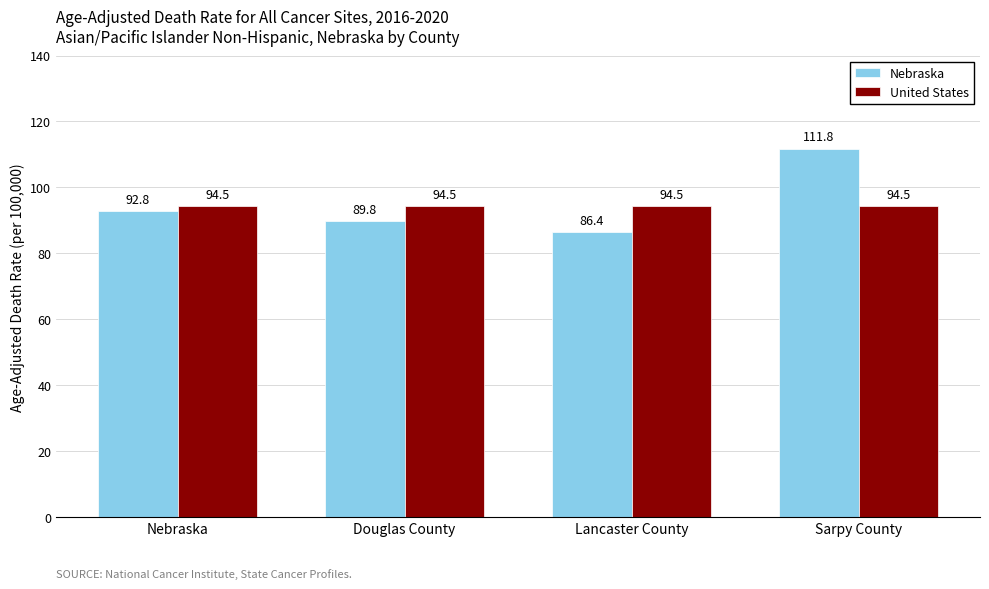

What is the spread (max minus min) of values at Lancaster County?

8.1